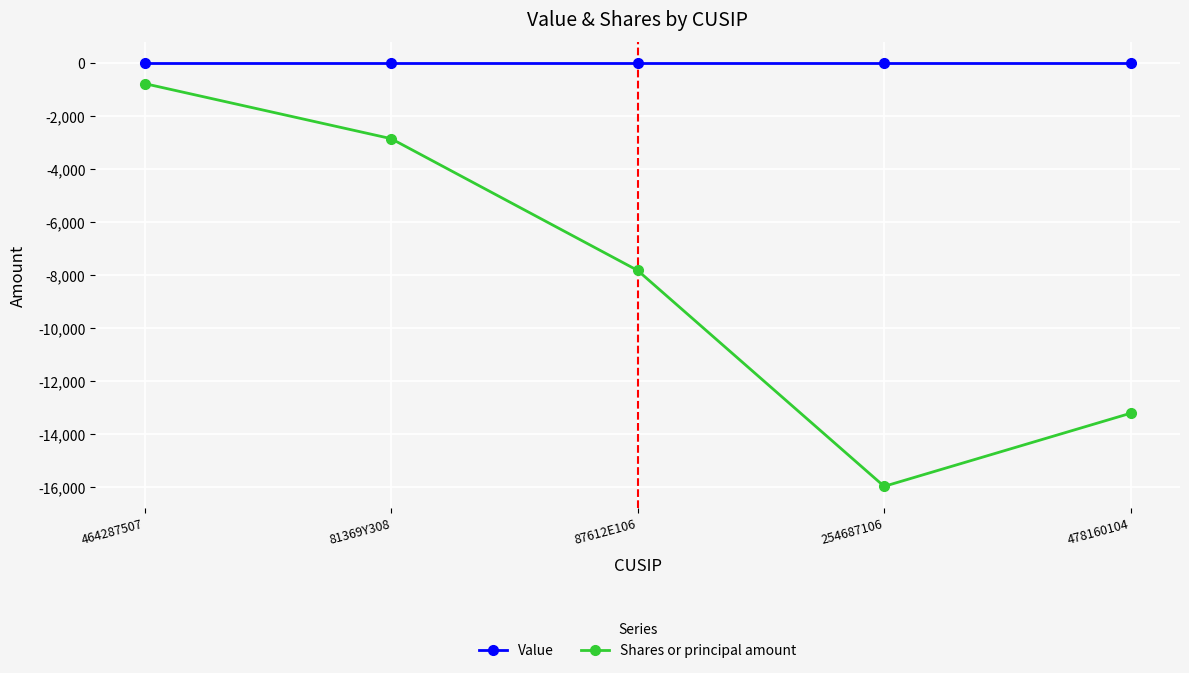

Reading right to left, transcribe all the data shown in this chart.

Value: 478160104=0	254687106=0	87612E106=0	81369Y308=0	464287507=0
Shares or principal amount: 478160104=-13230	254687106=-15993	87612E106=-7836	81369Y308=-2859	464287507=-779